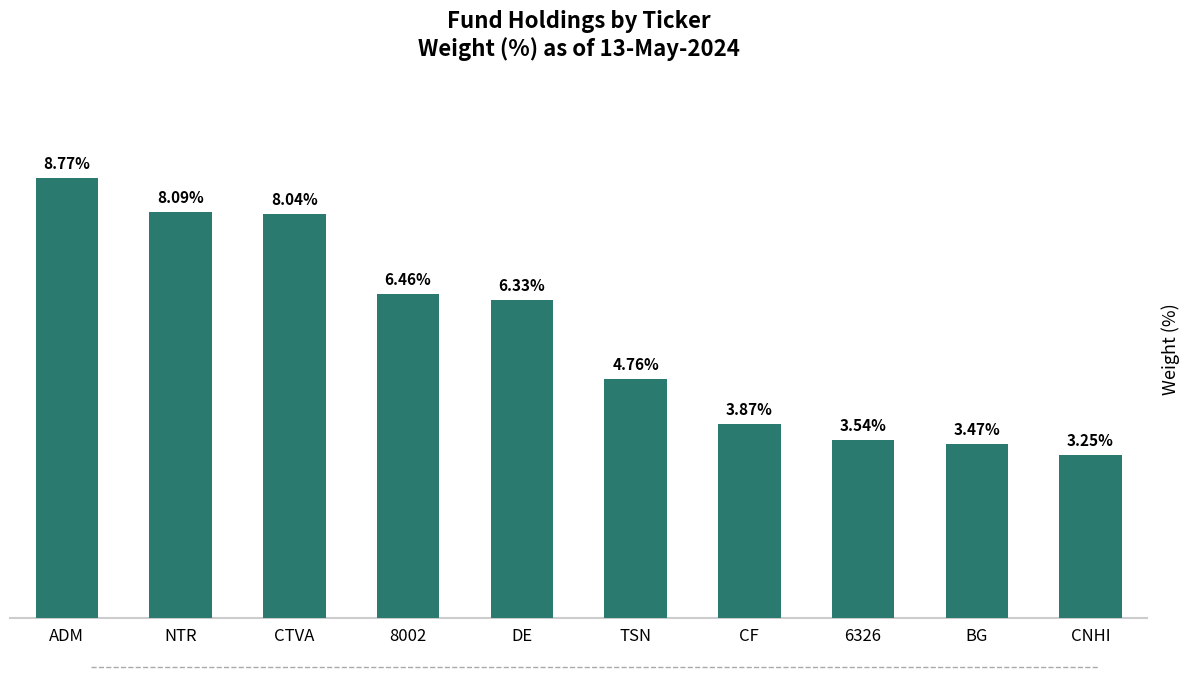

At which category does the chart reach its peak across all series?

ADM